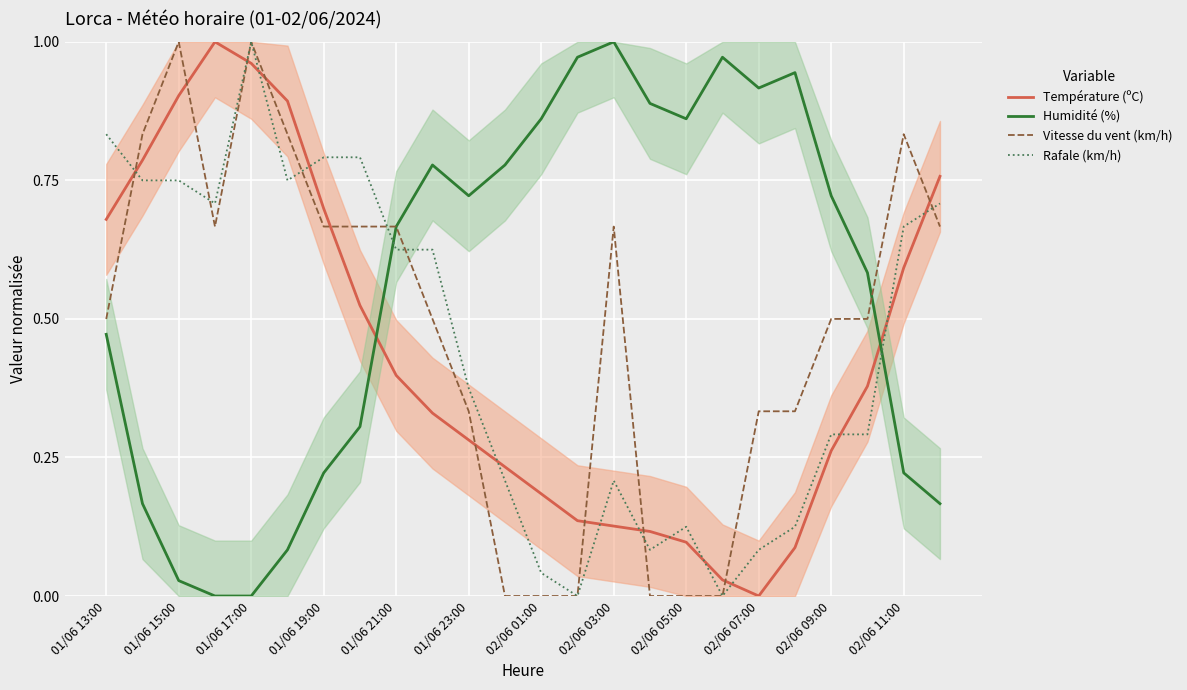

True or false: Rafale (km/h) and Vitesse du vent (km/h) cross at least once.

True